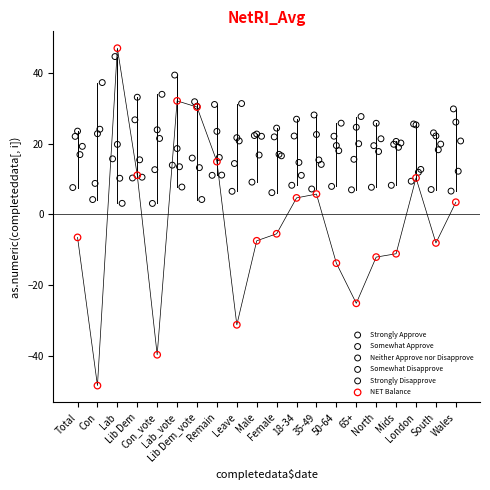

Which series reaches the minimum Y coordinate?

NET Balance